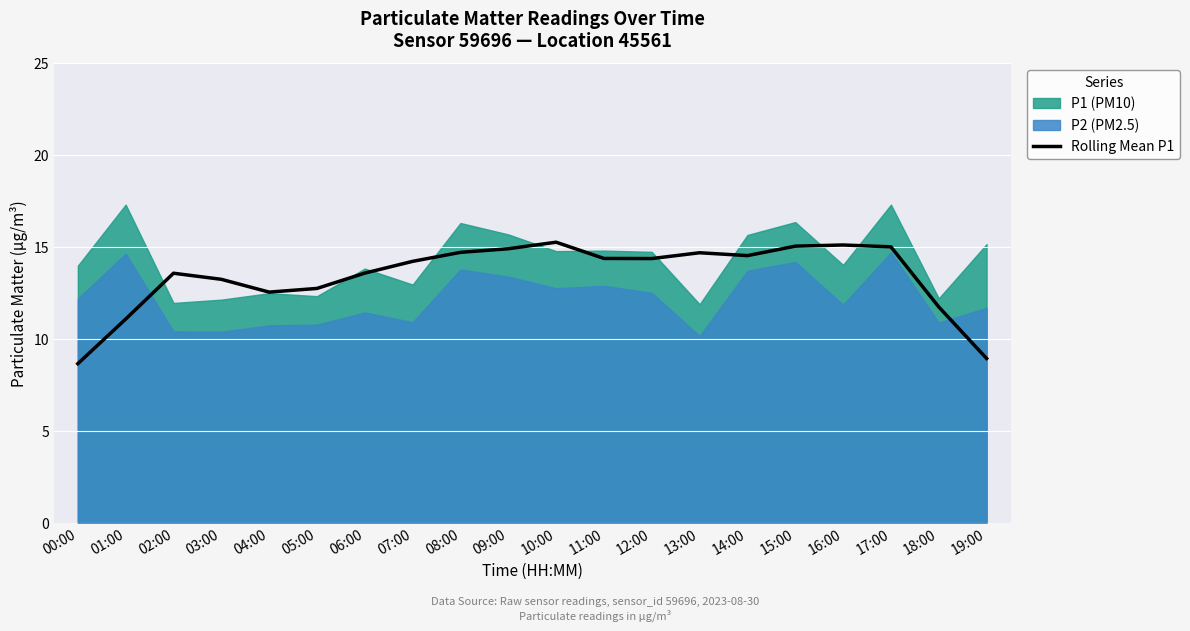

What is the difference between the maximum and minimum values?

6.6